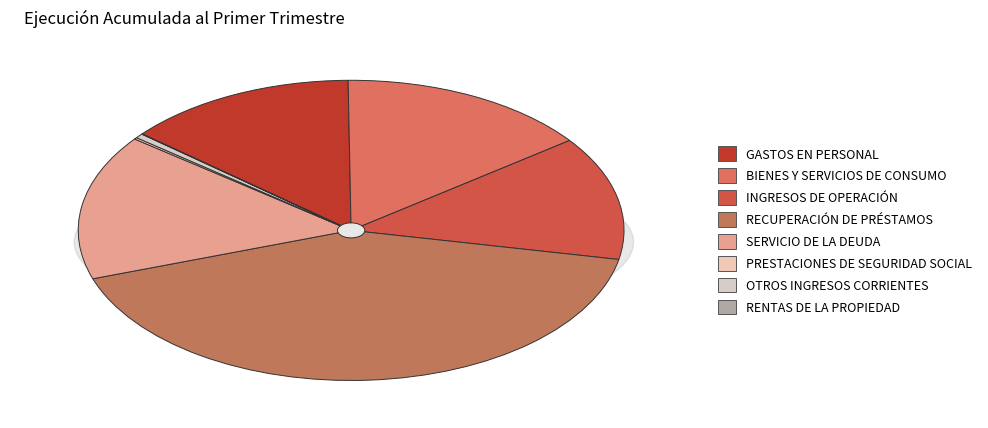

Combined, what portion of the pie is INGRESOS DE OPERACIÓN and GASTOS EN PERSONAL?

27.0%